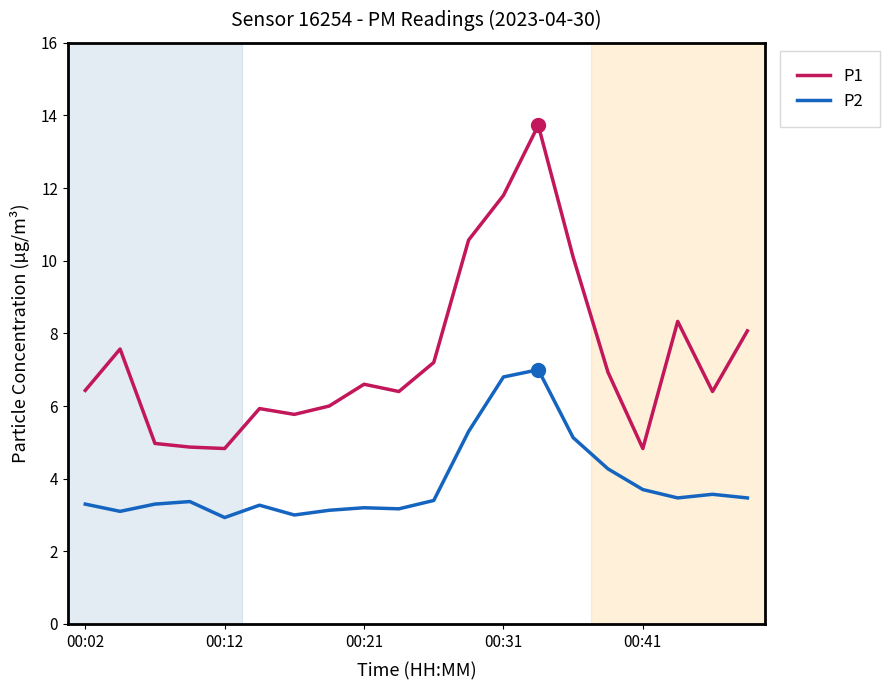

True or false: P1 and P2 intersect in this chart.

False